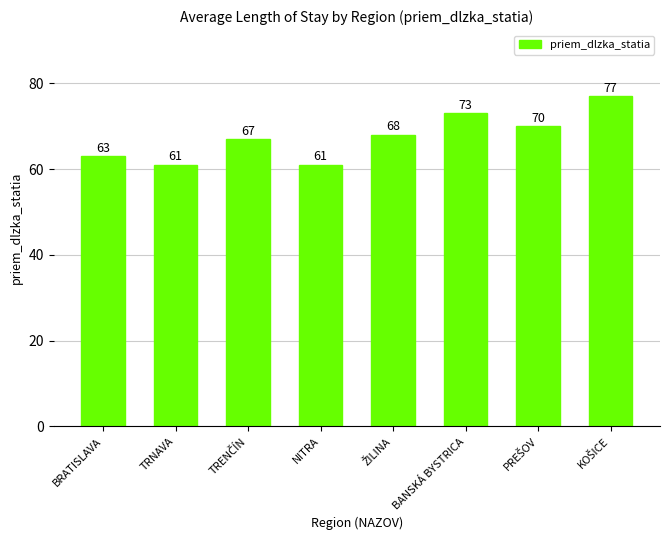

What is the difference between the maximum and minimum values?

16